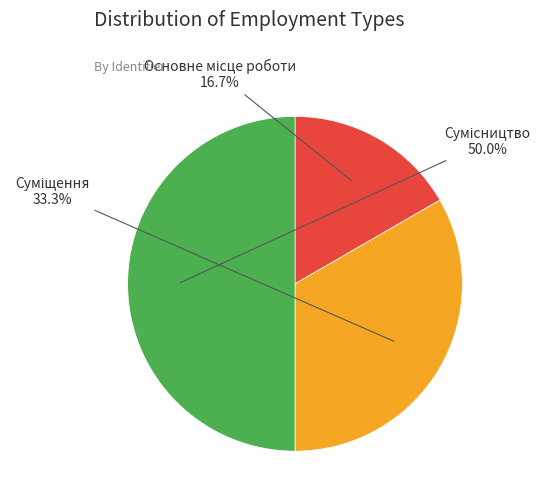

How many segments does this pie chart have?

3